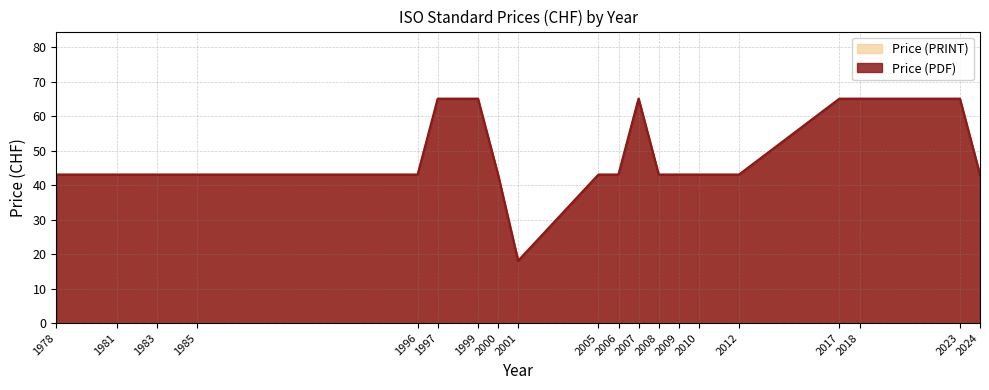

Does the chart have visible grid lines?

Yes